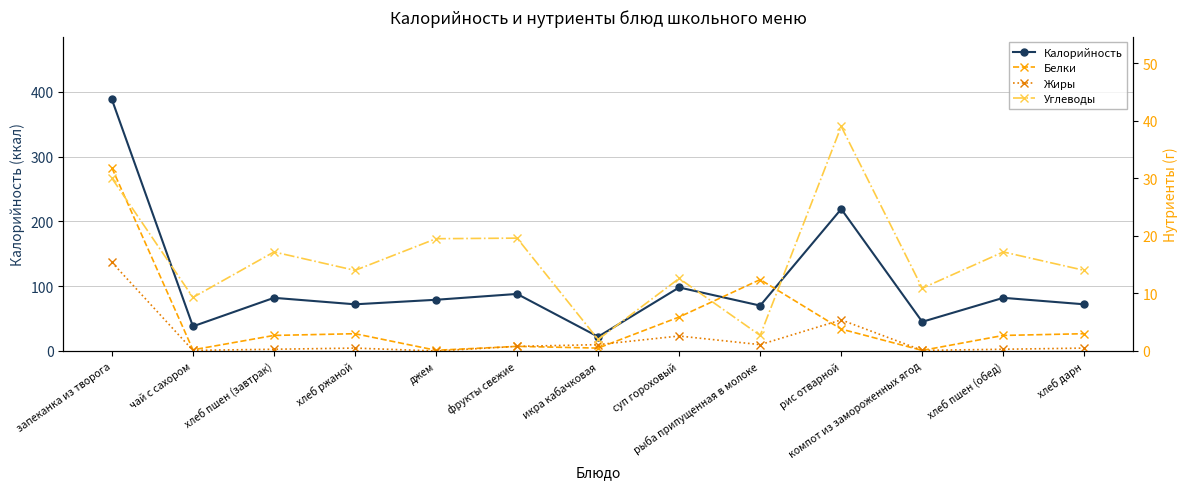

What are all the series names shown in the legend?

Калорийность, Белки, Жиры, Углеводы